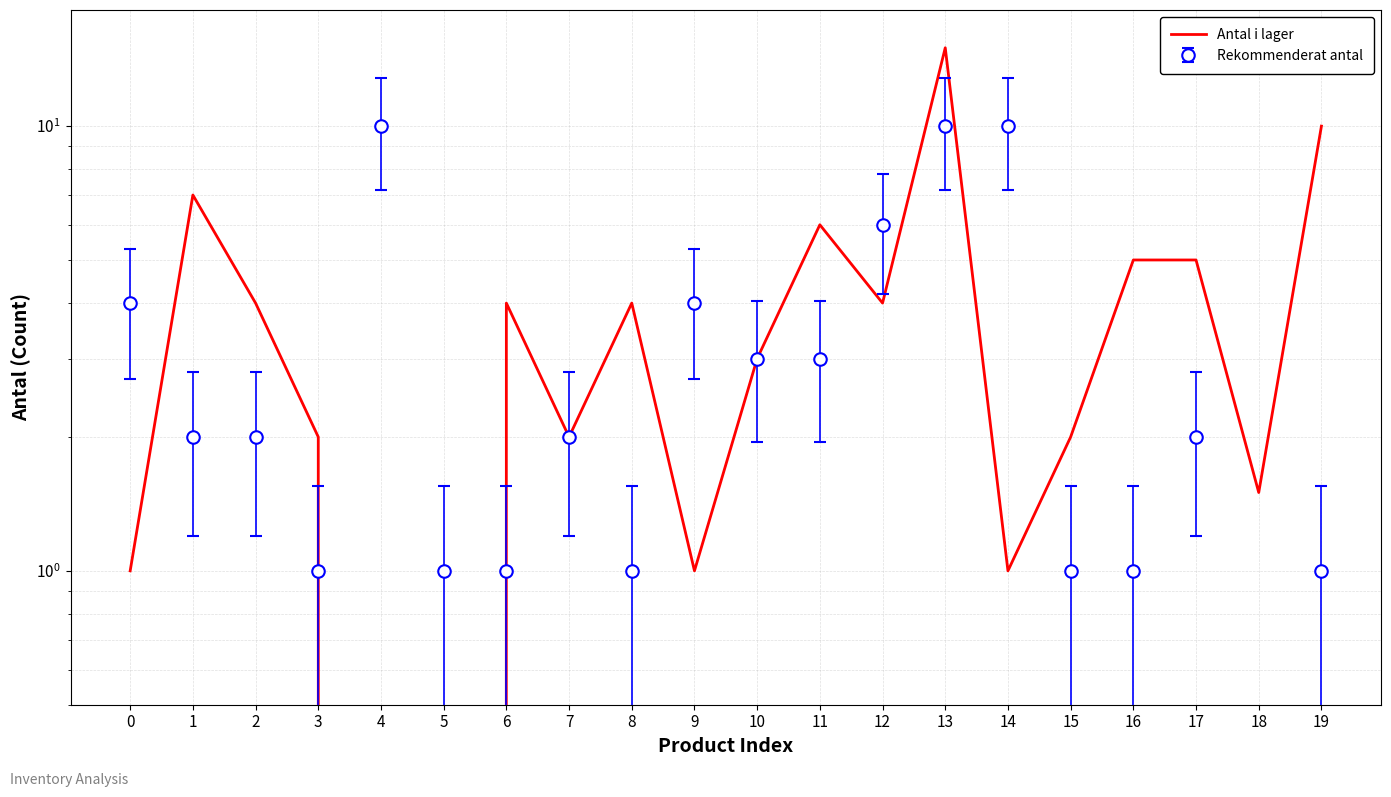

At which label is the value closest to 7?

1